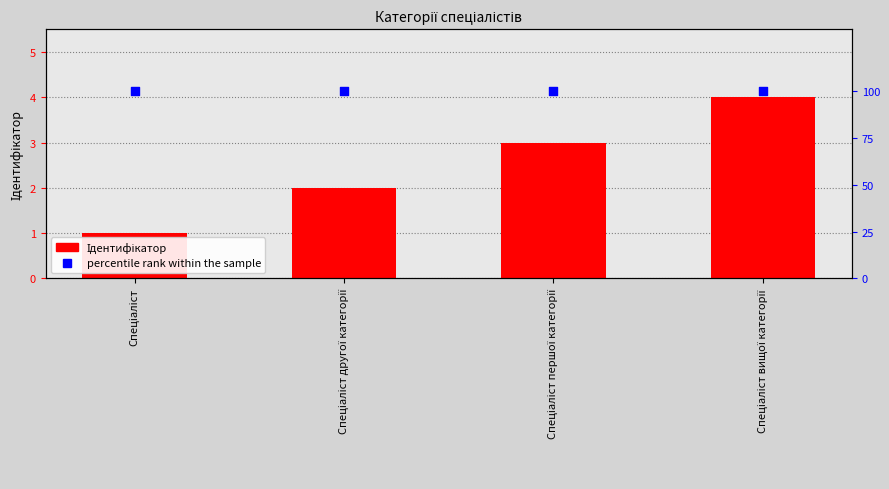

What are all the series names shown in the legend?

Ідентифікатор, percentile rank within the sample